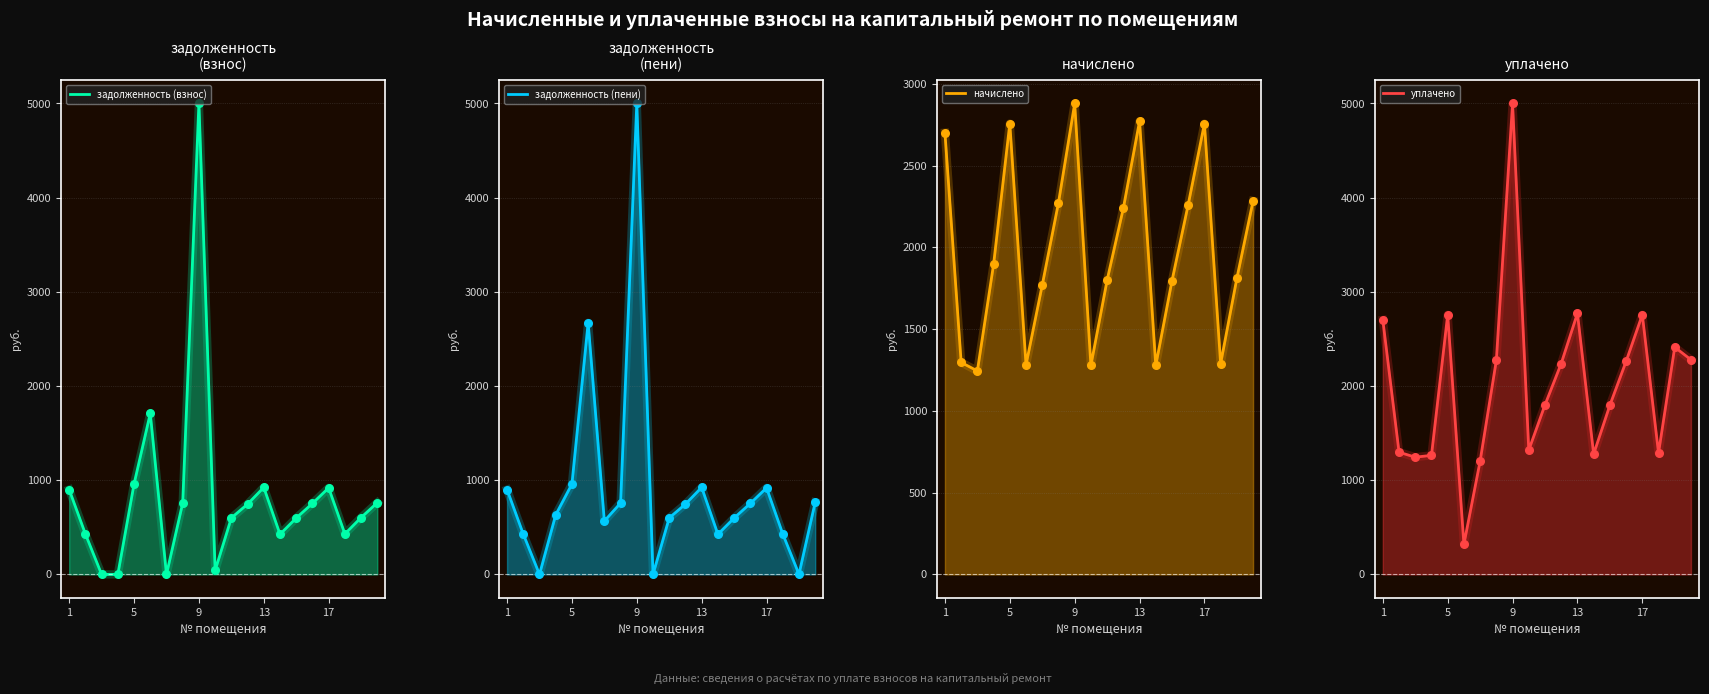

Which series has the widest spread of Y values?

задолженность (взнос)